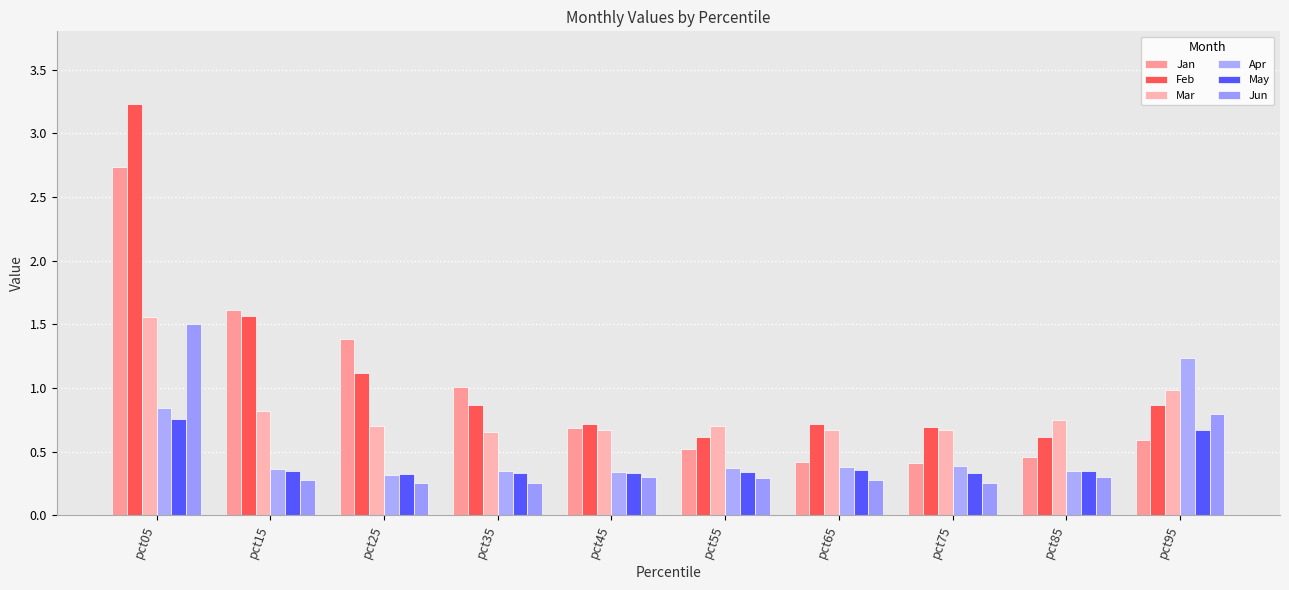

Reading left to right, what are all the values shown in this chart?

Jan: 2.7	1.6	1.4	1.0	0.7	0.5	0.4	0.4	0.5	0.6
Feb: 3.2	1.6	1.1	0.9	0.7	0.6	0.7	0.7	0.6	0.9
Mar: 1.6	0.8	0.7	0.7	0.7	0.7	0.7	0.7	0.7	1.0
Apr: 0.8	0.4	0.3	0.3	0.3	0.4	0.4	0.4	0.4	1.2
May: 0.8	0.3	0.3	0.3	0.3	0.3	0.4	0.3	0.3	0.7
Jun: 1.5	0.3	0.3	0.3	0.3	0.3	0.3	0.3	0.3	0.8